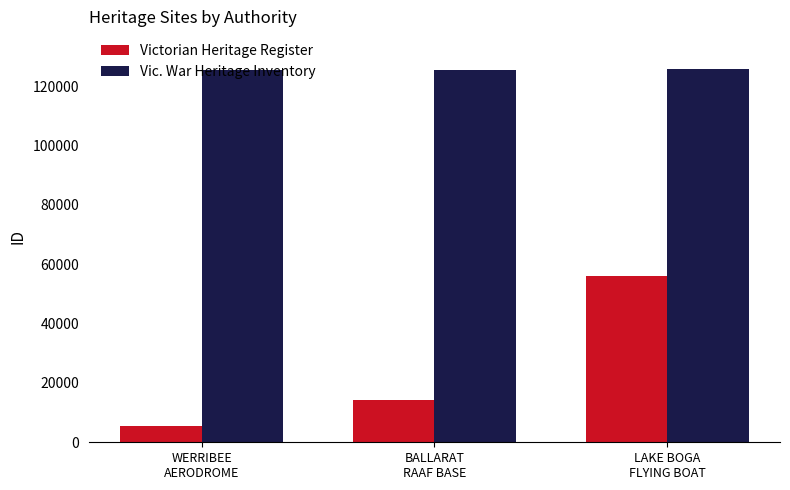

Where is Victorian Heritage Register nearest to the value 30723?

BALLARAT
RAAF BASE